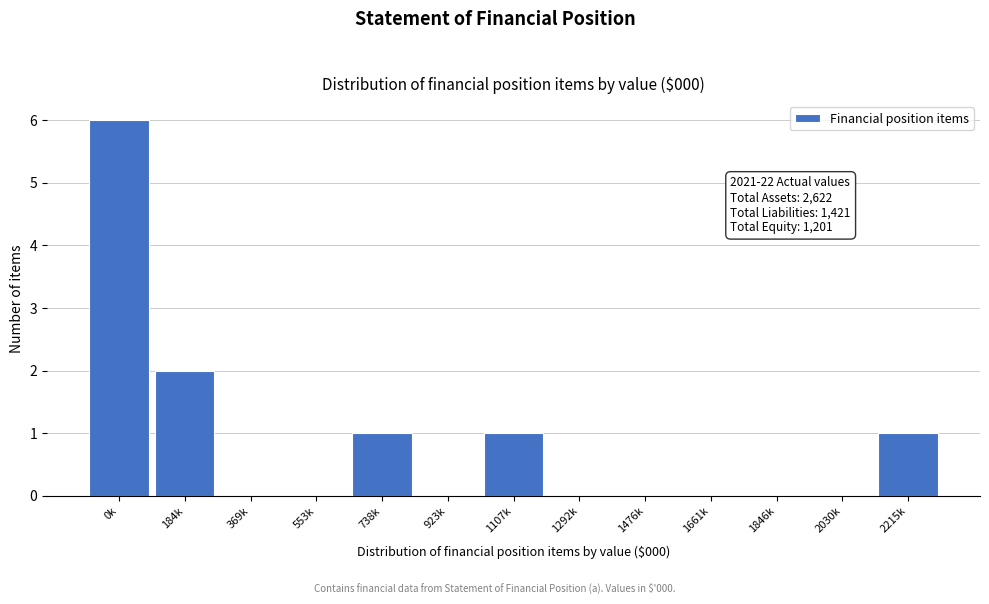

Reading left to right, what are all the values shown in this chart?

0k=6	184k=2	369k=0	553k=0	738k=1	923k=0	1107k=1	1292k=0	1476k=0	1661k=0	1846k=0	2030k=0	2215k=1